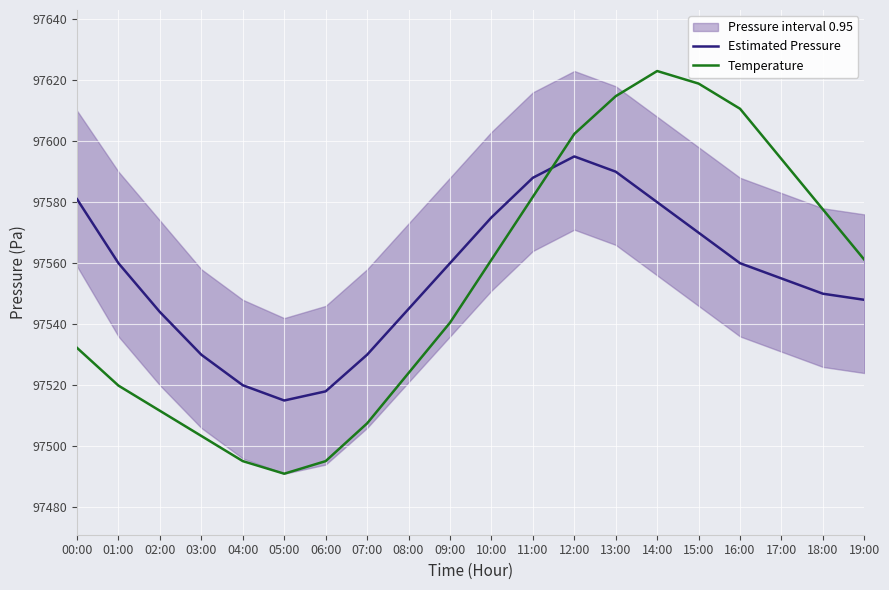

Where is Estimated Pressure nearest to the value 97555?

17:00